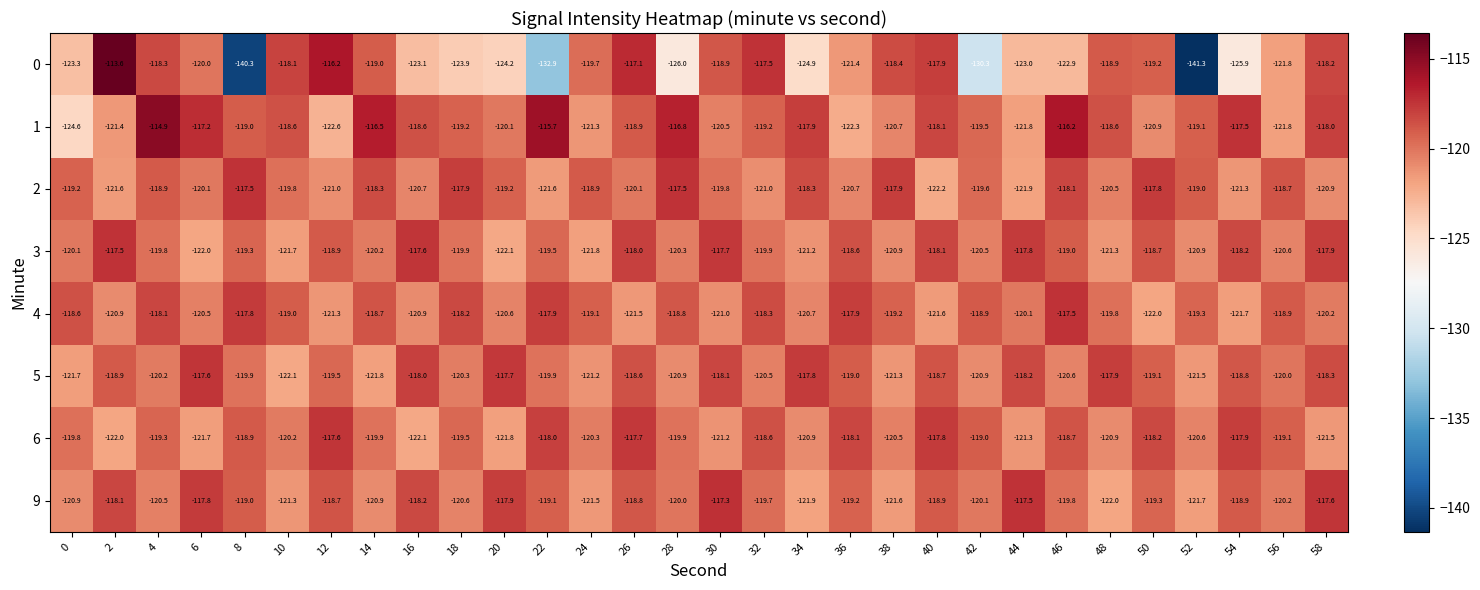

True or false: 4 has a value of -80.3 at 0.

False